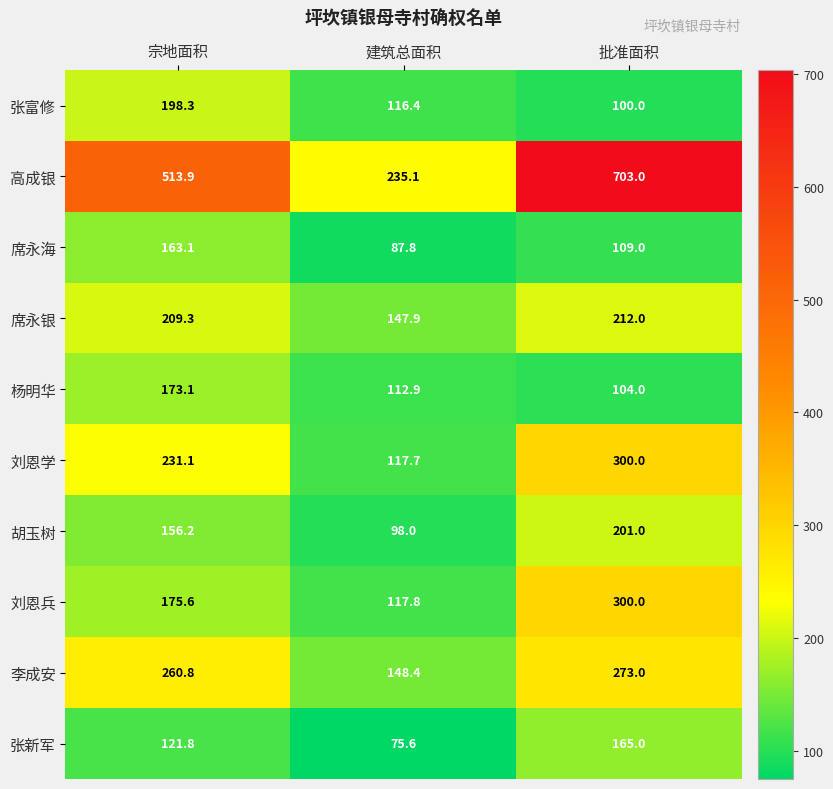

What is the difference between the maximum and minimum values in the 杨明华 series?

69.1